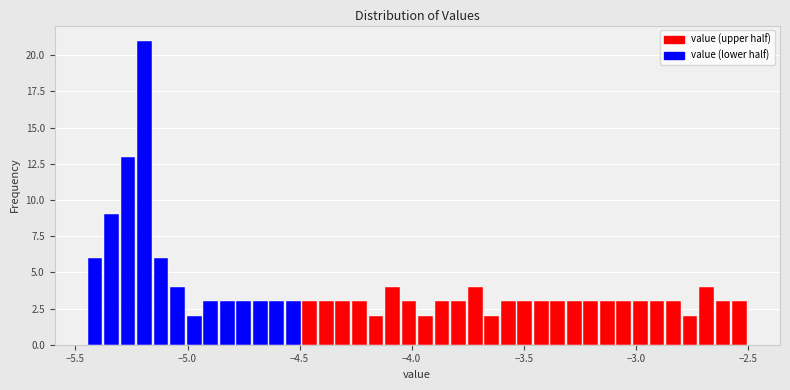

Read against the x-axis, roughly where is the centre of the tallest bar?

-5.20